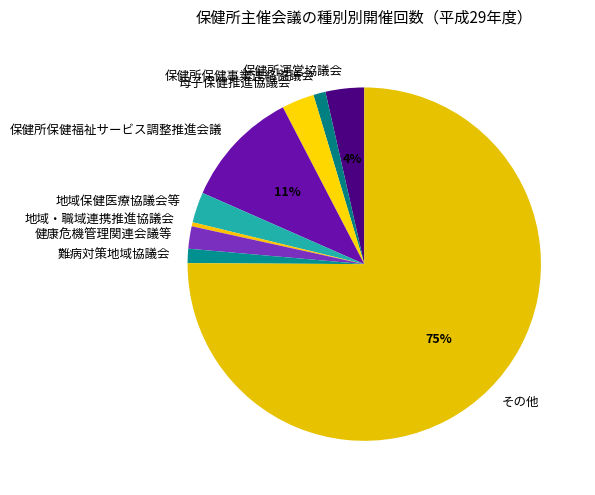

Do その他 and 難病対策地域協議会 together represent more than half of the pie?

Yes